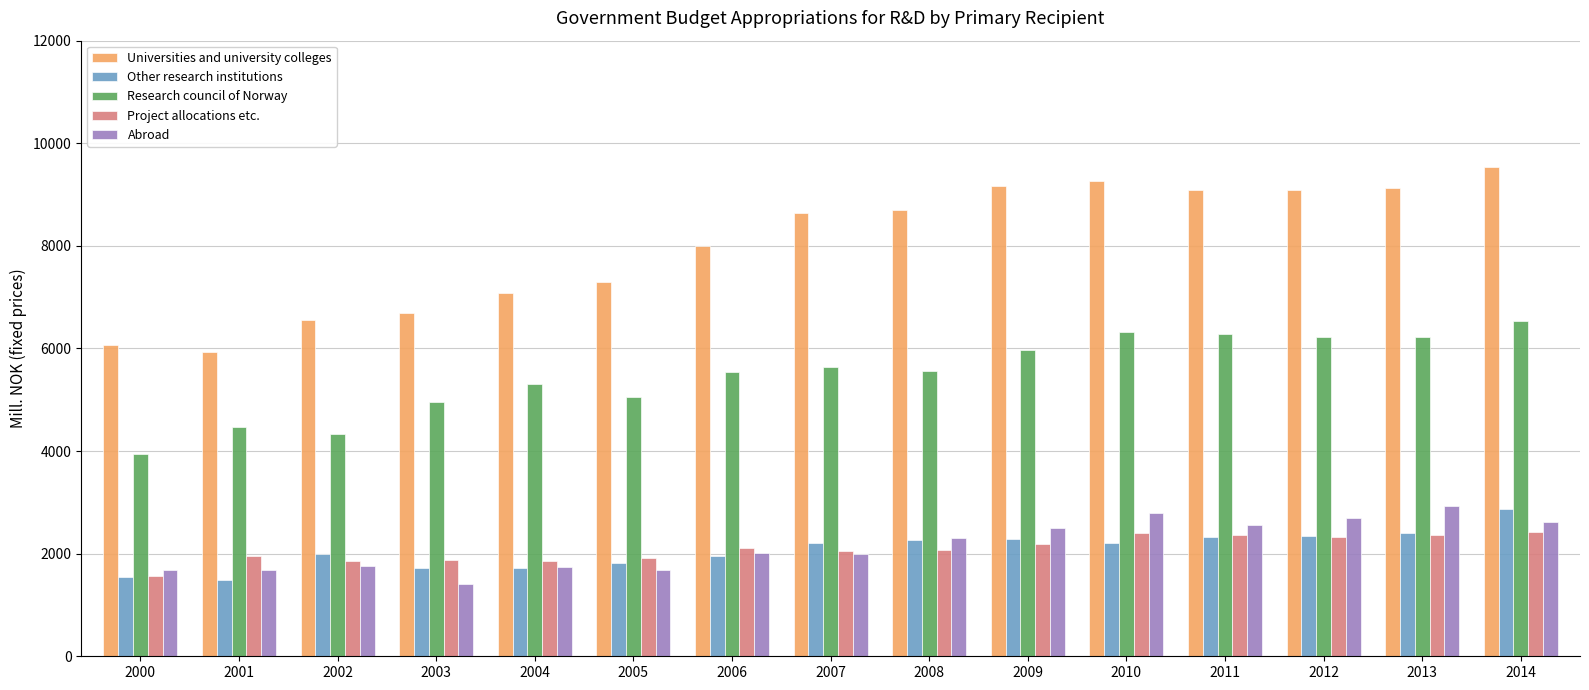

At how many categories does at least one series exceed 7405?

9